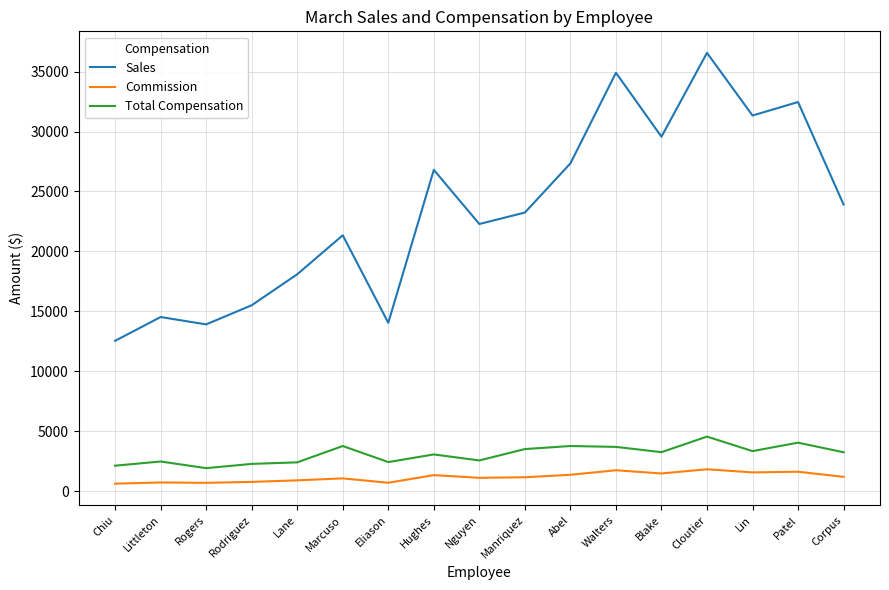

What are all the series names shown in the legend?

Sales, Commission, Total Compensation